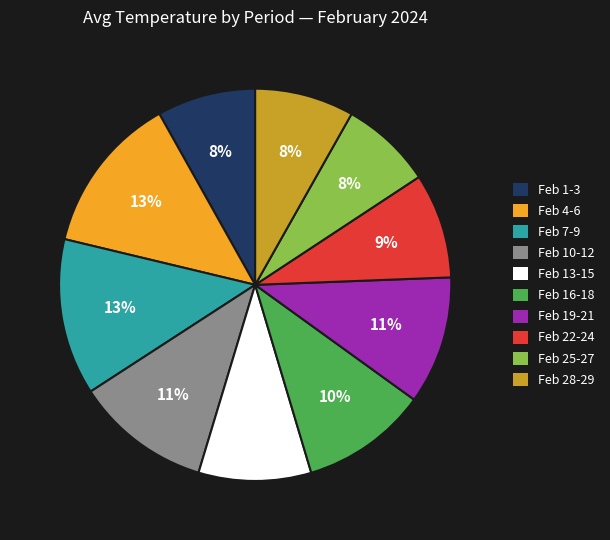

Count the number of slices in the pie.

10